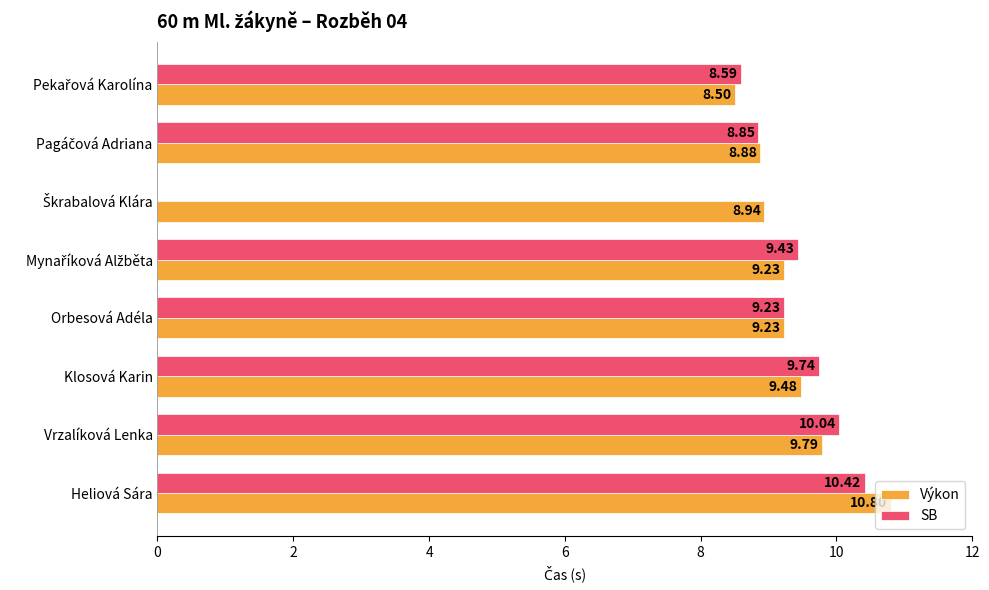

At which category is the sum across all series the highest?

Heliová Sára